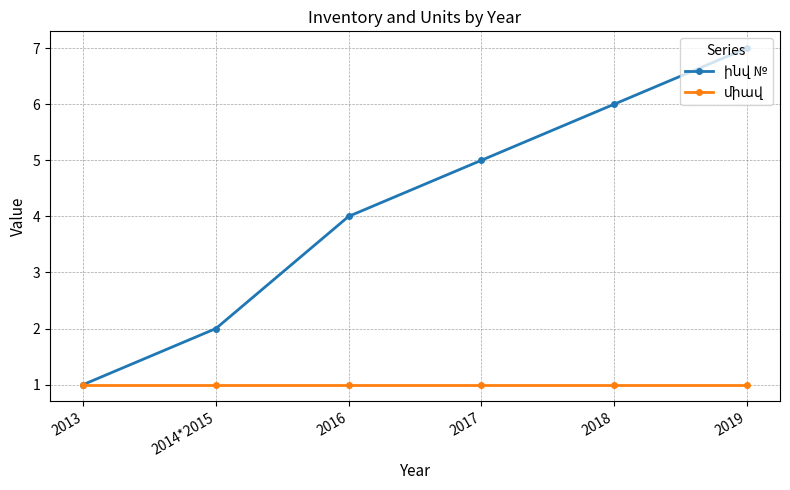

What is the total value across all series at 2014*2015?

3